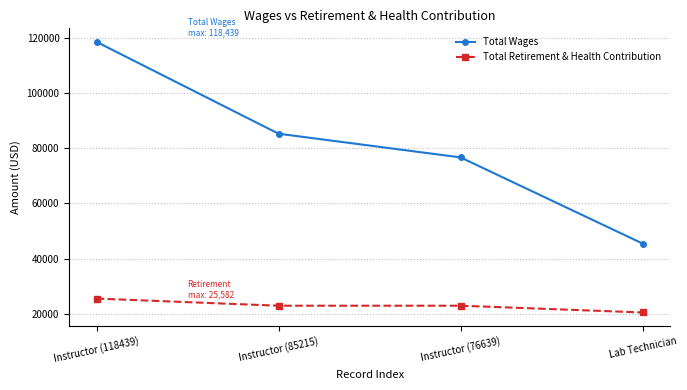

Rank the series at Instructor (76639) from lowest to highest value.

Total Retirement & Health Contribution, Total Wages